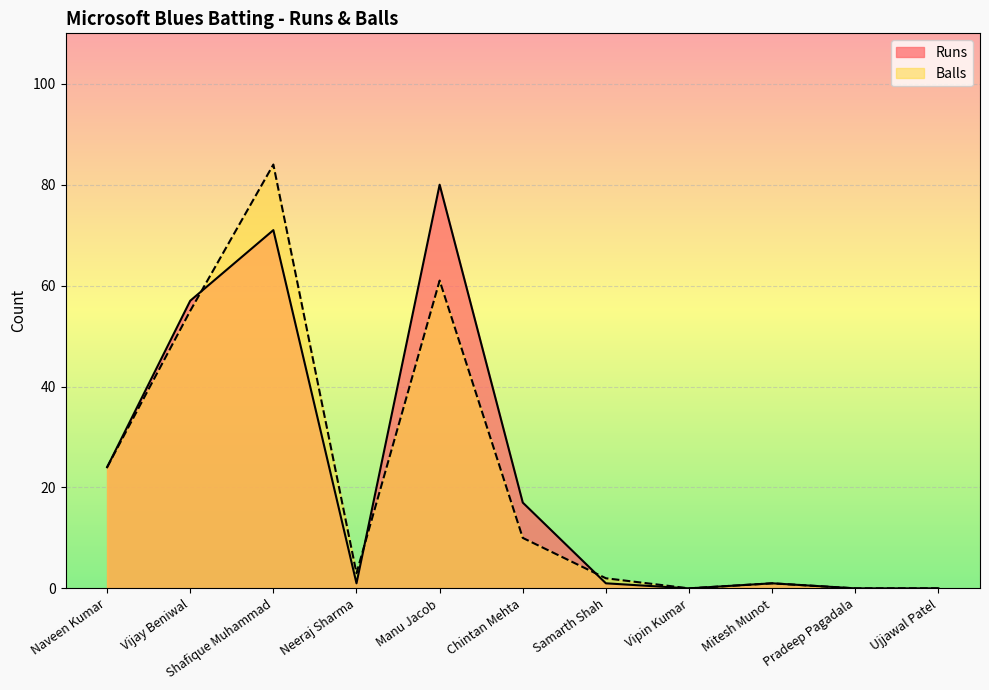

Reading left to right, transcribe all the data shown in this chart.

Runs: Naveen Kumar=24	Vijay Beniwal=57	Shafique Muhammad=71	Neeraj Sharma=1	Manu Jacob=80	Chintan Mehta=17	Samarth Shah=1	Vipin Kumar=0	Mitesh Munot=1	Pradeep Pagadala=0	Ujjawal Patel=0
Balls: Naveen Kumar=24	Vijay Beniwal=55	Shafique Muhammad=84	Neeraj Sharma=3	Manu Jacob=61	Chintan Mehta=10	Samarth Shah=2	Vipin Kumar=0	Mitesh Munot=1	Pradeep Pagadala=0	Ujjawal Patel=0